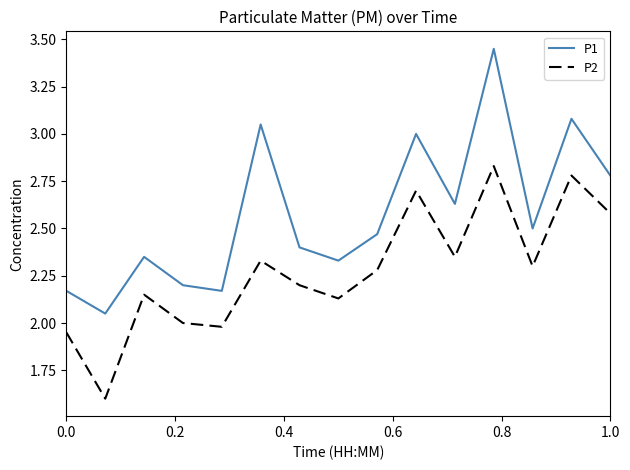

True or false: P1 and P2 cross at least once.

False